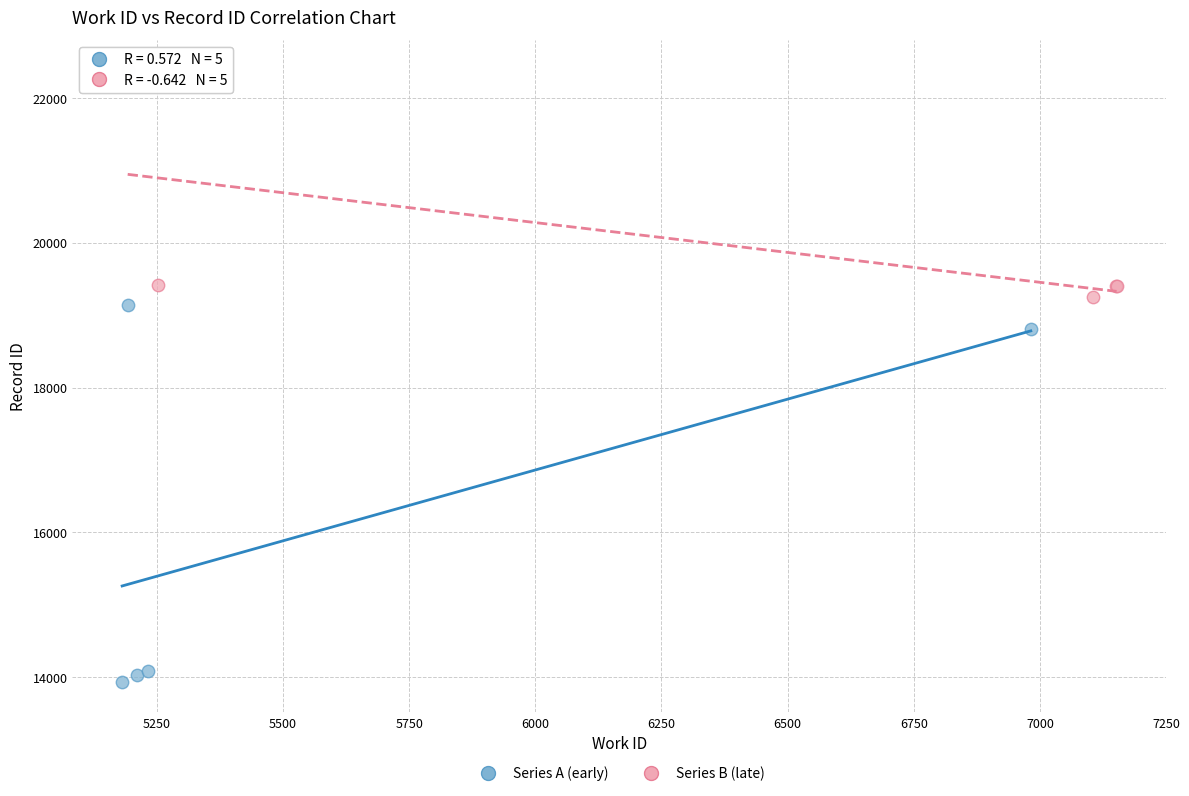

Which series has the largest Y range (max minus min)?

Series A (early)